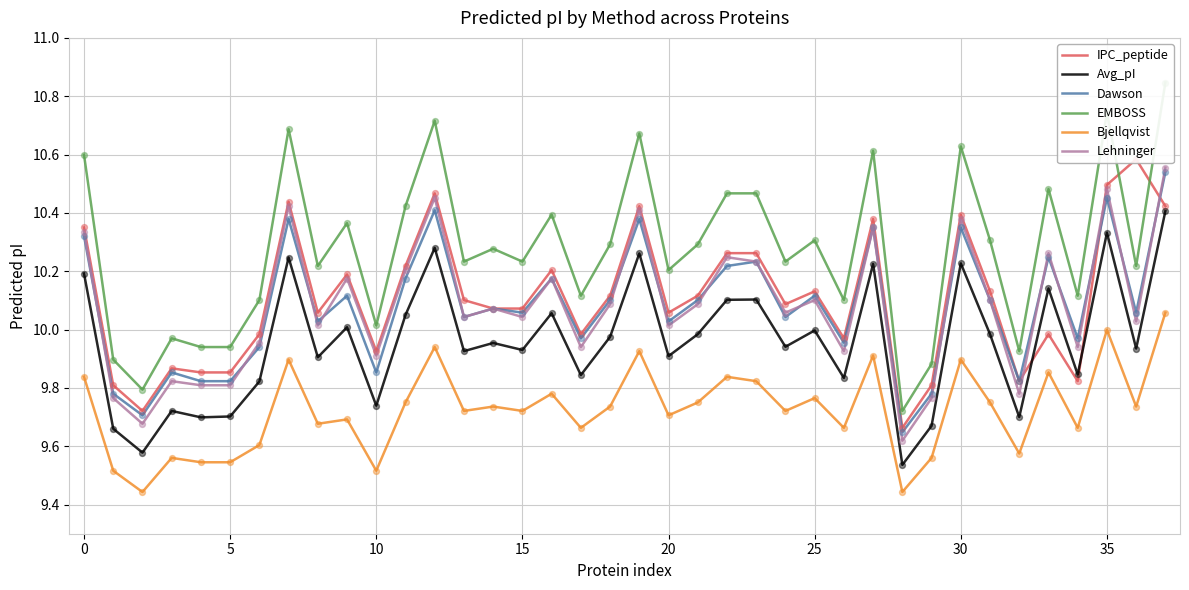

What are all the series names shown in the legend?

IPC_peptide, Avg_pI, Dawson, EMBOSS, Bjellqvist, Lehninger